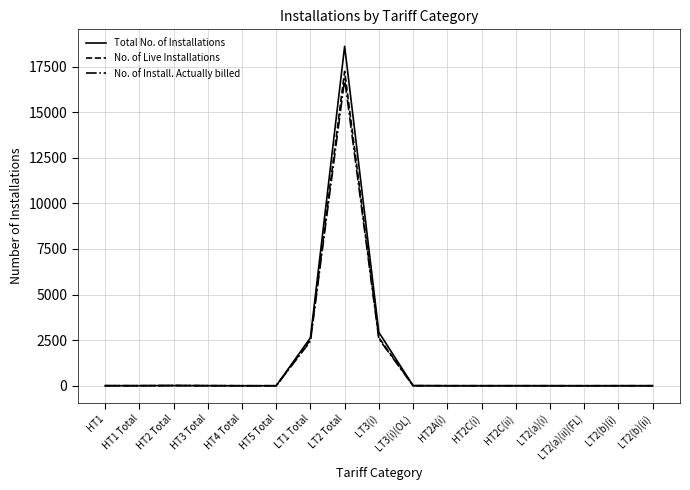

Which label corresponds to the largest value in the chart?

LT2 Total